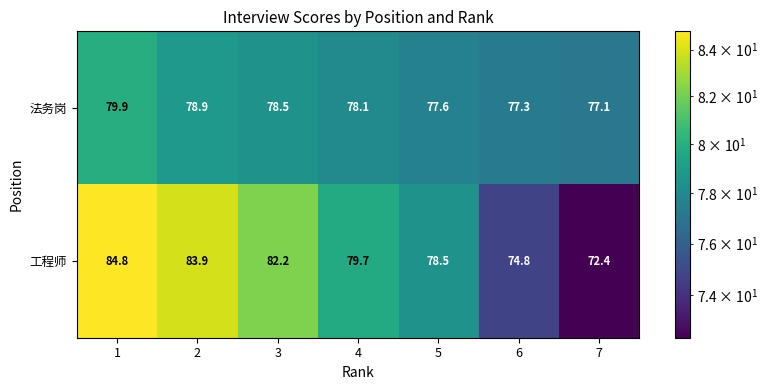

Rank the series at 1 from highest to lowest value.

工程师, 法务岗